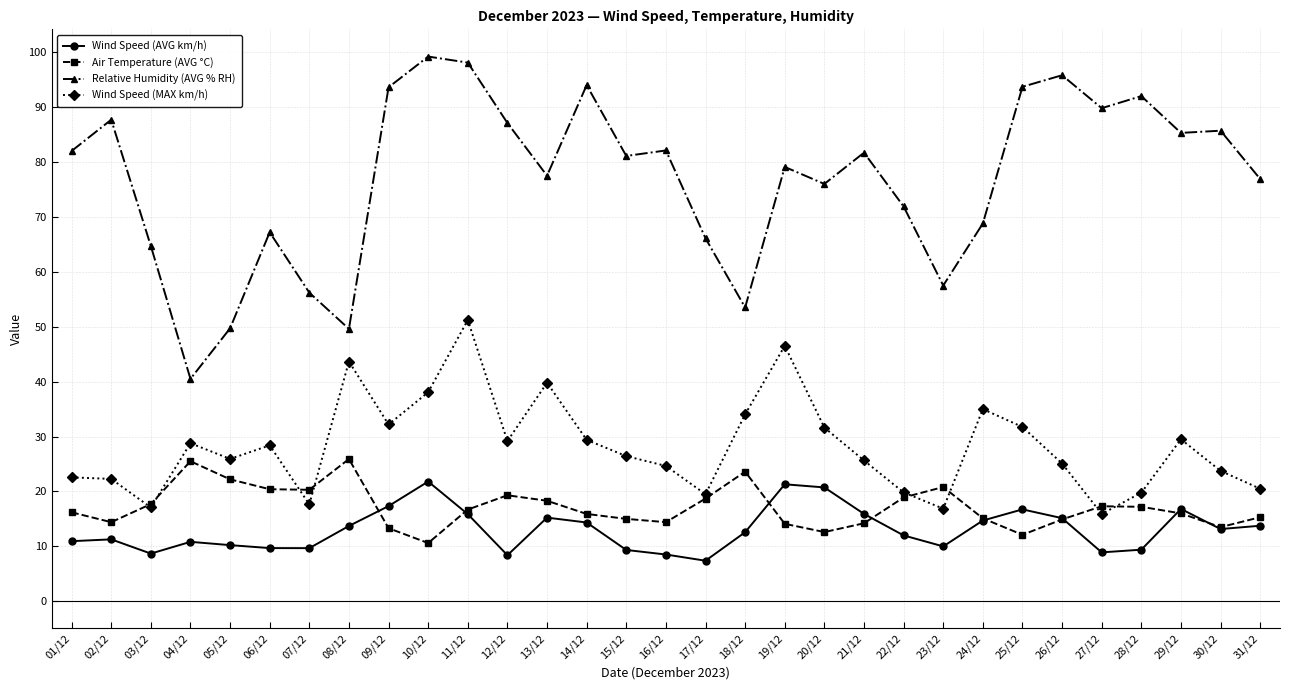

Does the chart display data point markers on the line(s)?

Yes